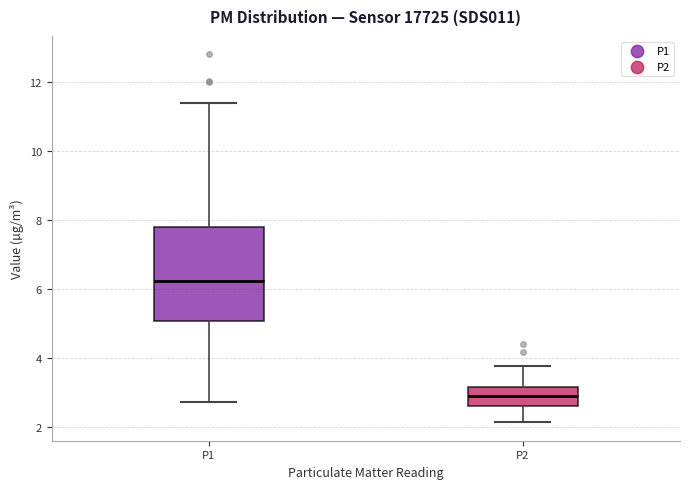

Where does the upper whisker of the box for P1 end on the y-axis? The values are not printed on the chart, so give them approximately, as read against the axis.

11.4